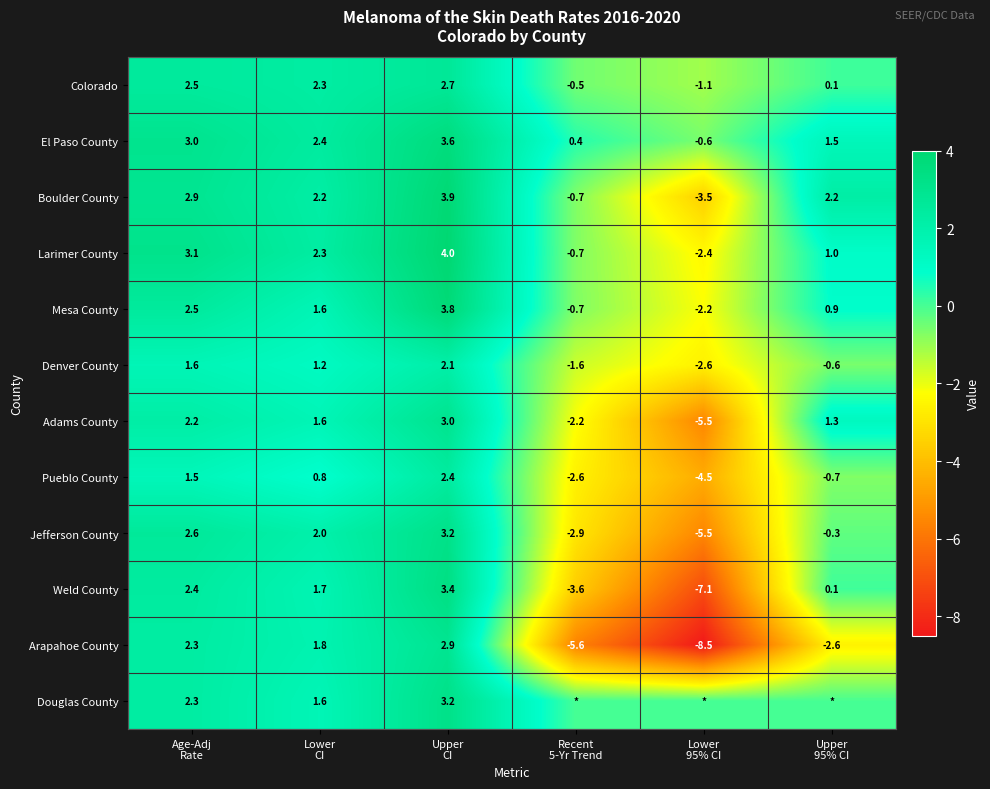

What is the maximum value for Jefferson County?

3.2